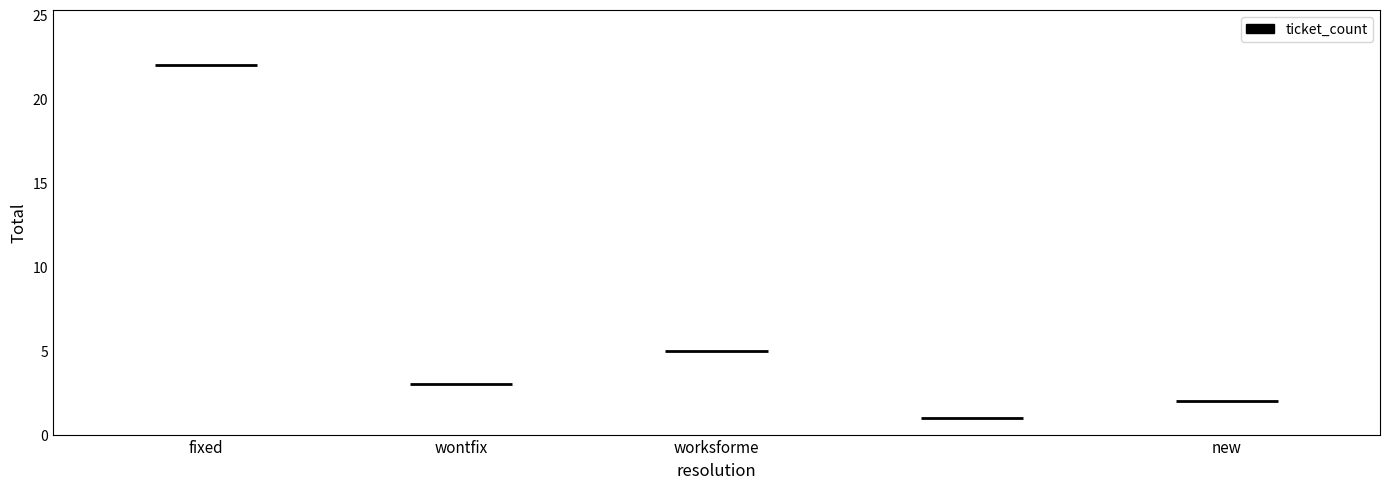

Rank the categories by value from highest to lowest.

fixed, worksforme, wontfix, new, 